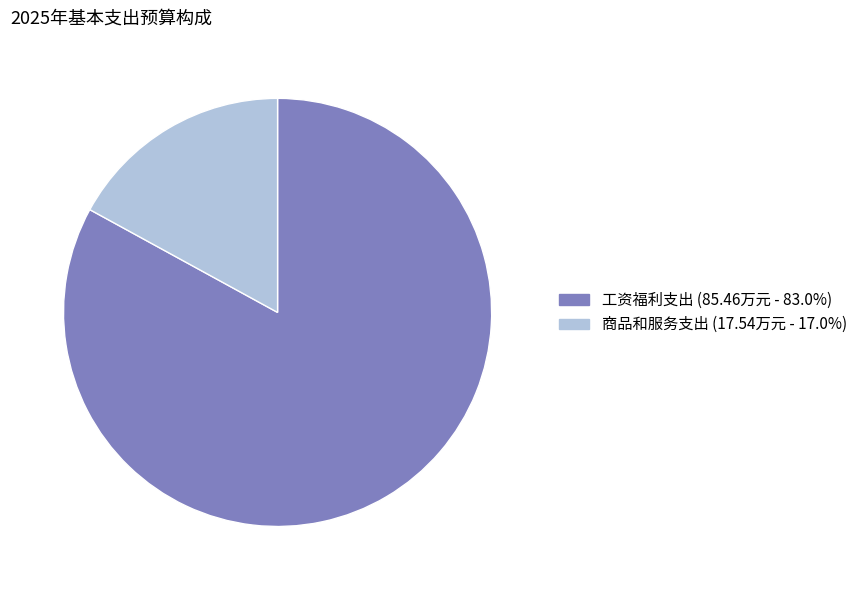

Approximately how many times larger is the value at 工资福利支出 compared to 商品和服务支出?

4.9